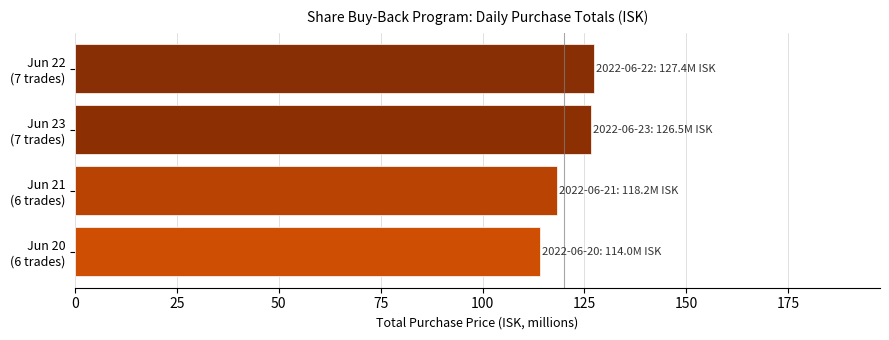

What is the average value?

121.5